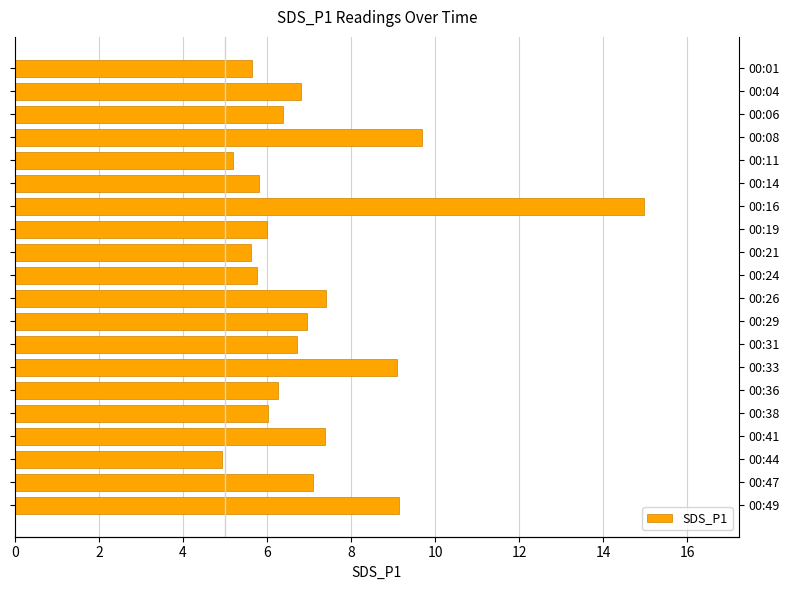

What is the difference between the maximum and second lowest values?

9.8